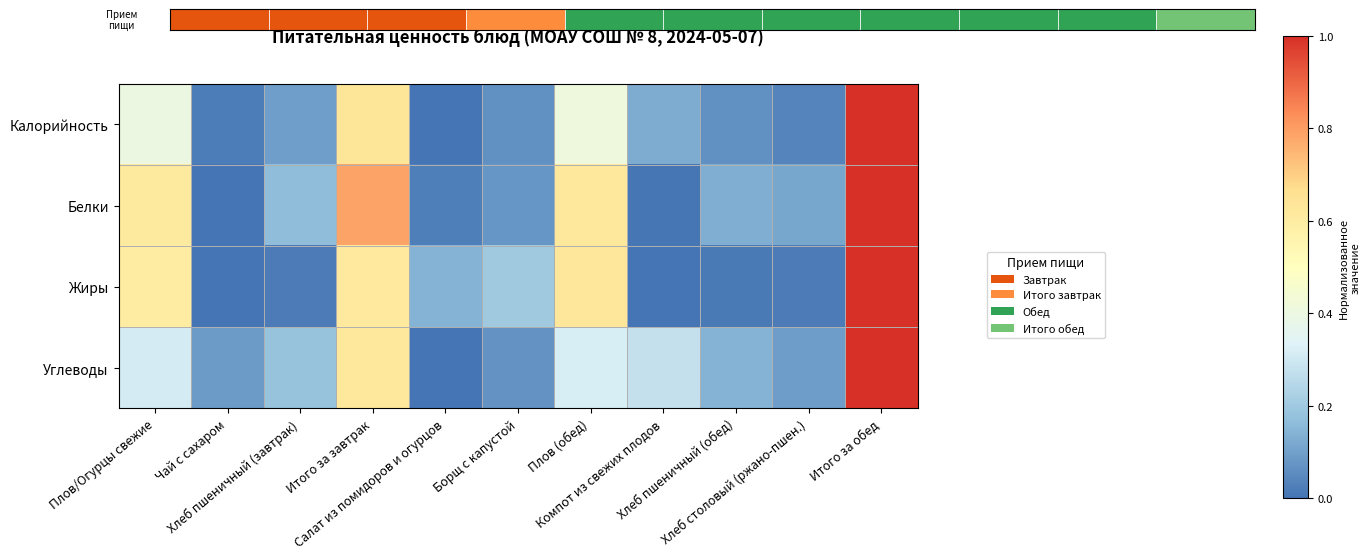

Reading right to left, list all the values displayed in this chart.

Калорийность: Итого за обед=1.0	Хлеб столовый (ржано-пшен.)=0.0	Хлеб пшеничный (обед)=0.1	Компот из свежих плодов=0.1	Плов (обед)=0.4	Борщ с капустой=0.1	Салат из помидоров и огурцов=0.0	Итого за завтрак=0.6	Хлеб пшеничный (завтрак)=0.1	Чай с сахаром=0.0	Плов/Огурцы свежие=0.4
Белки: Итого за обед=1.0	Хлеб столовый (ржано-пшен.)=0.1	Хлеб пшеничный (обед)=0.1	Компот из свежих плодов=0.0	Плов (обед)=0.6	Борщ с капустой=0.1	Салат из помидоров и огурцов=0.0	Итого за завтрак=0.8	Хлеб пшеничный (завтрак)=0.2	Чай с сахаром=0.0	Плов/Огурцы свежие=0.6
Жиры: Итого за обед=1.0	Хлеб столовый (ржано-пшен.)=0.0	Хлеб пшеничный (обед)=0.0	Компот из свежих плодов=0.0	Плов (обед)=0.6	Борщ с капустой=0.2	Салат из помидоров и огурцов=0.1	Итого за завтрак=0.6	Хлеб пшеничный (завтрак)=0.0	Чай с сахаром=0.0	Плов/Огурцы свежие=0.6
Углеводы: Итого за обед=1.0	Хлеб столовый (ржано-пшен.)=0.1	Хлеб пшеничный (обед)=0.1	Компот из свежих плодов=0.3	Плов (обед)=0.3	Борщ с капустой=0.1	Салат из помидоров и огурцов=0.0	Итого за завтрак=0.6	Хлеб пшеничный (завтрак)=0.2	Чай с сахаром=0.1	Плов/Огурцы свежие=0.3